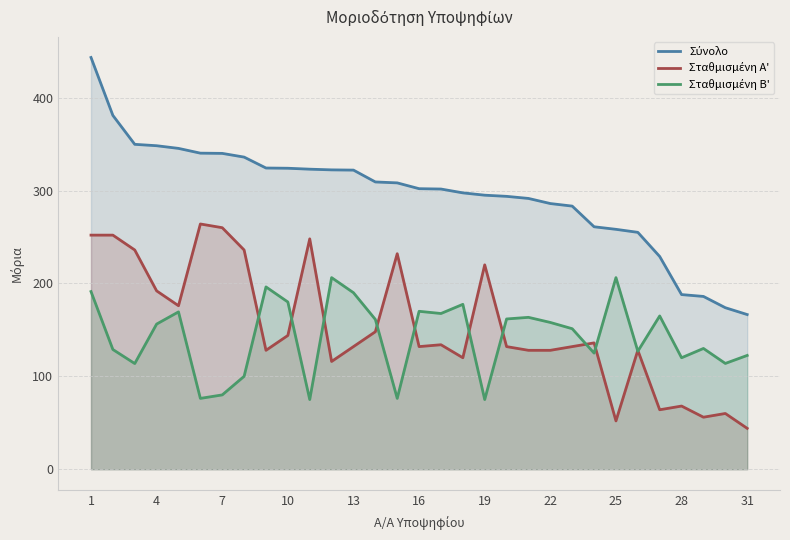

What is the spread (max minus min) of values at 7?

260.0